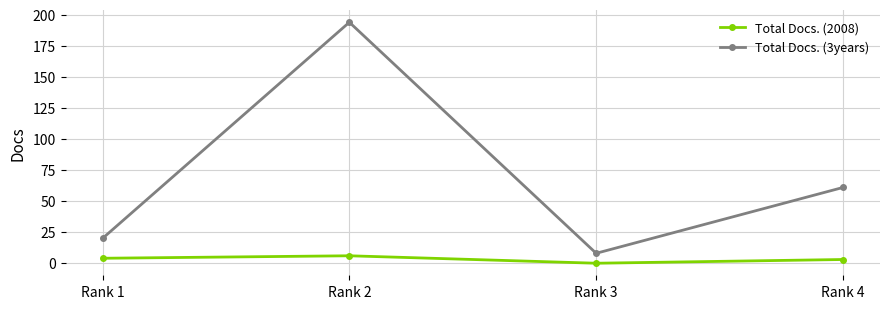

At which category is the sum across all series the highest?

Rank 2